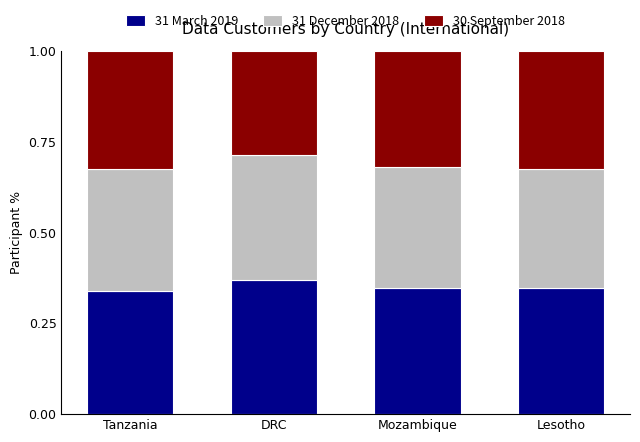

True or false: 31 March 2019 has a value of 0.5 at DRC.

False